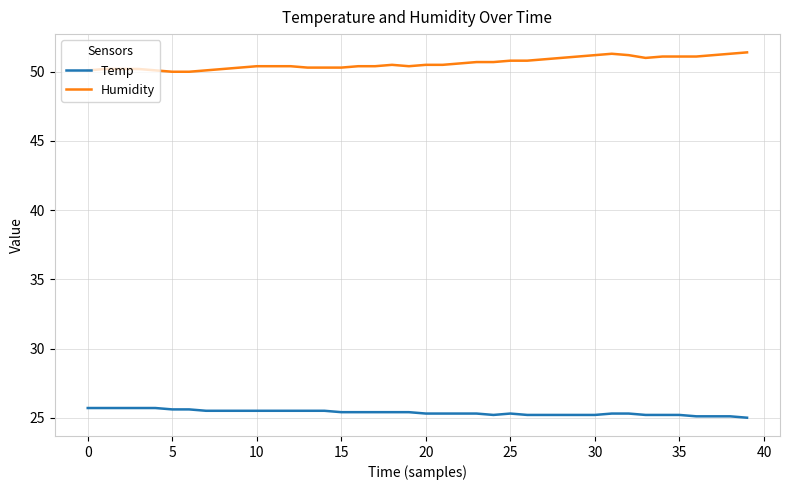

True or false: Temp and Humidity cross at least once.

False